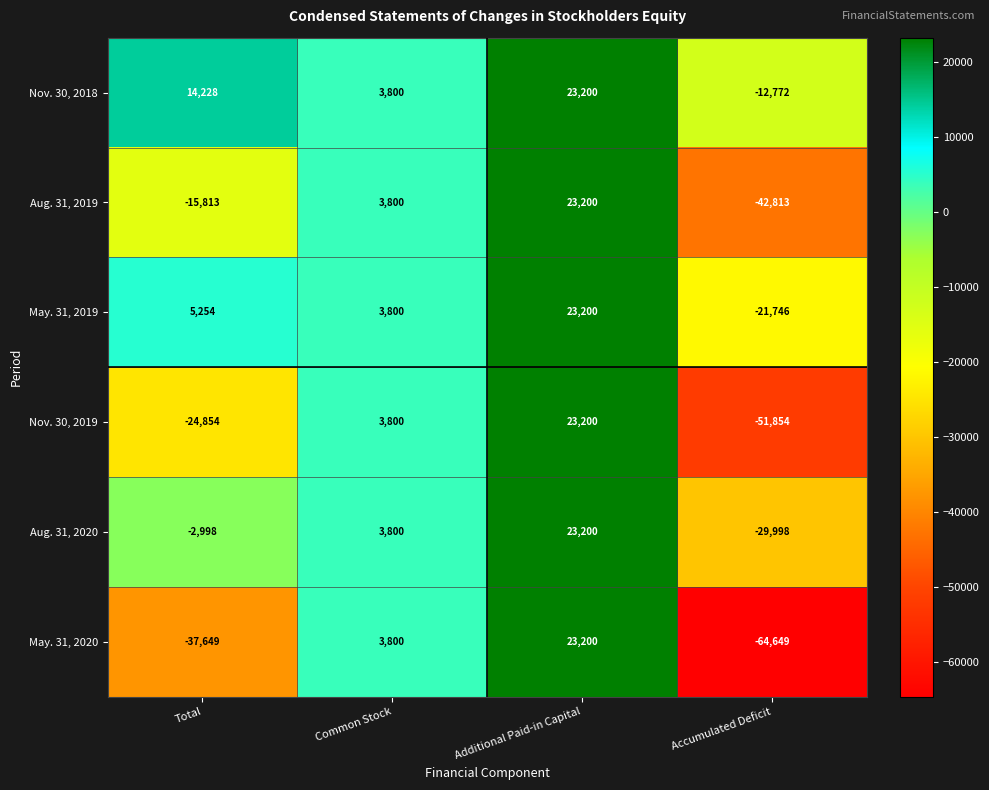

What is the sum of the Nov. 30, 2019 values at Accumulated Deficit and Total?

-76708